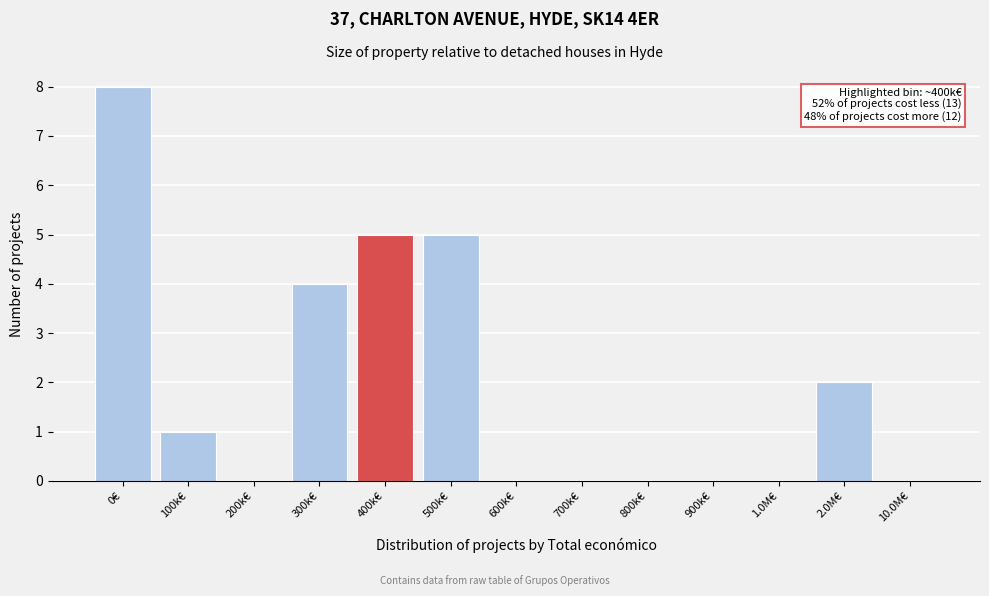

Reading left to right, what are all the values shown in this chart?

0€=8	100k€=1	200k€=0	300k€=4	400k€=5	500k€=5	600k€=0	700k€=0	800k€=0	900k€=0	1.0M€=0	2.0M€=2	10.0M€=0